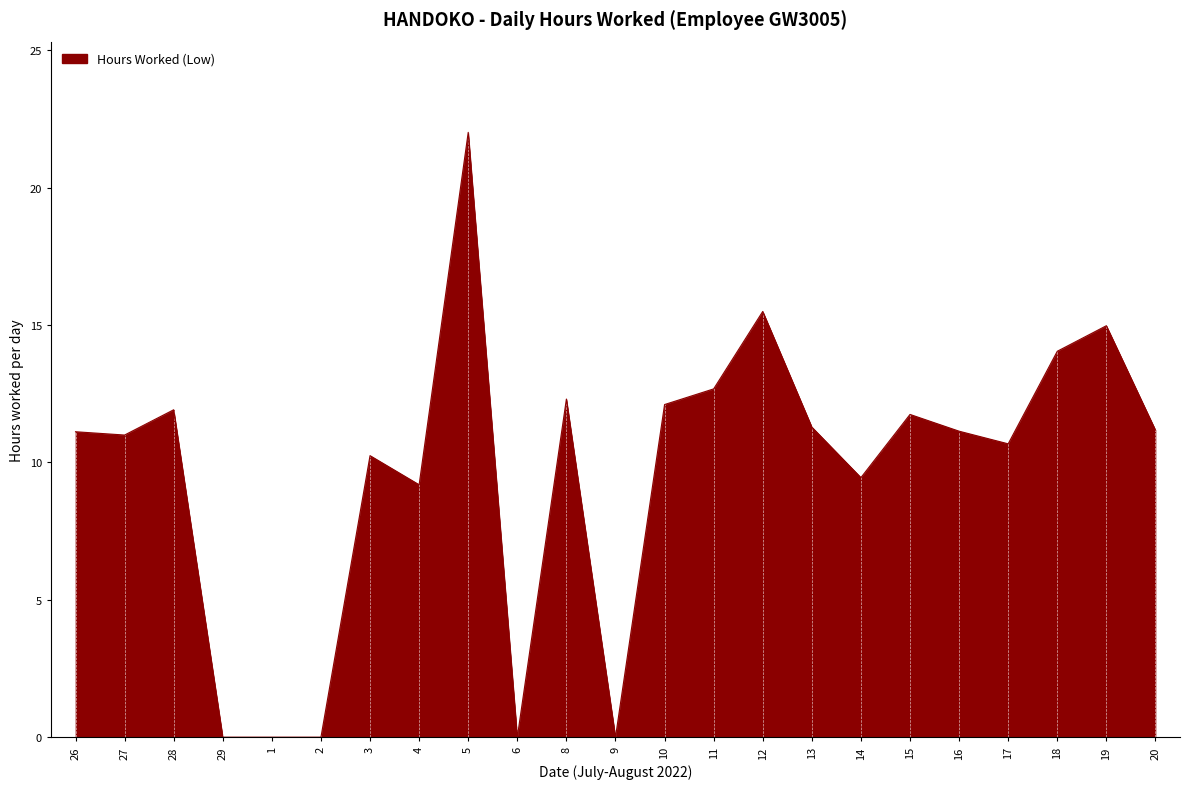

What is the maximum value shown in the chart?

22.0